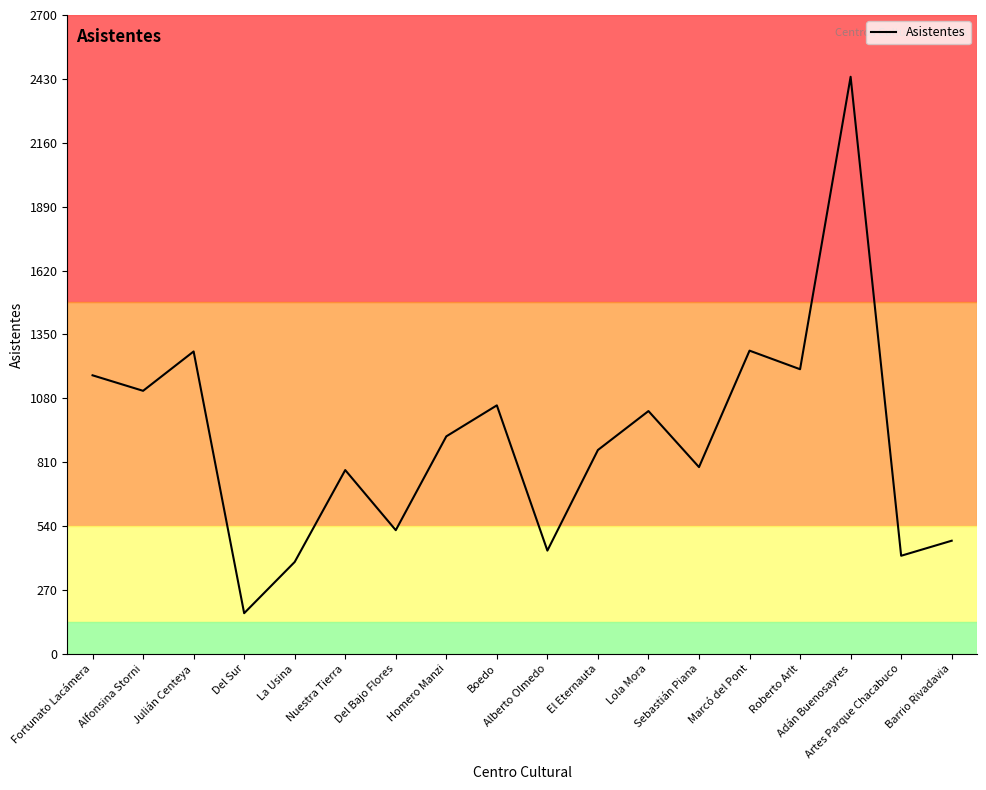

Where is the first local maximum?

Julián Centeya